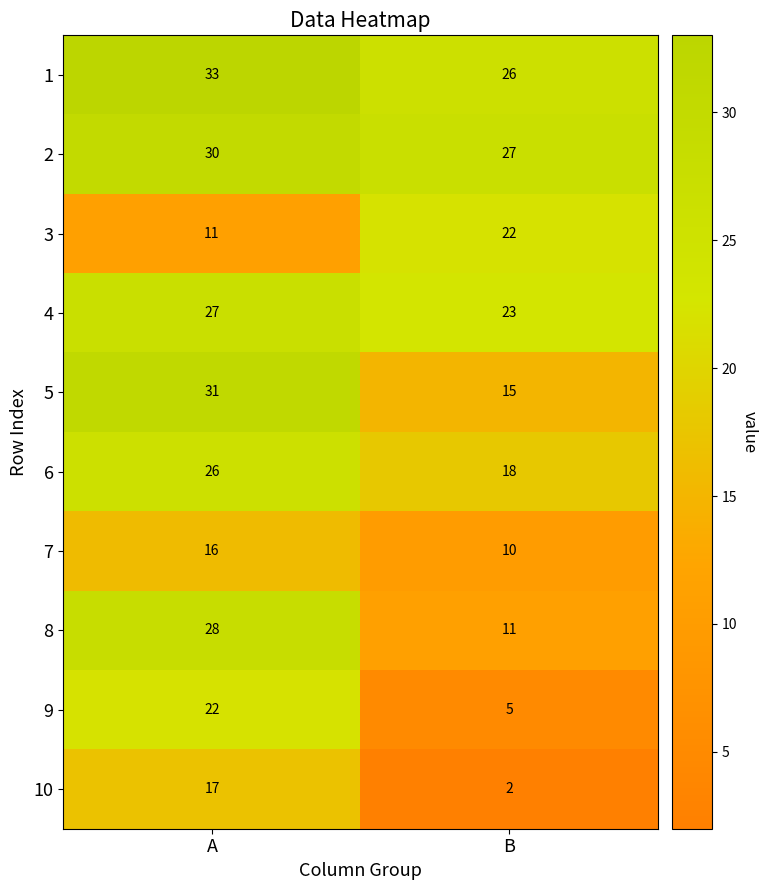

At how many categories does at least one series exceed 9?

2